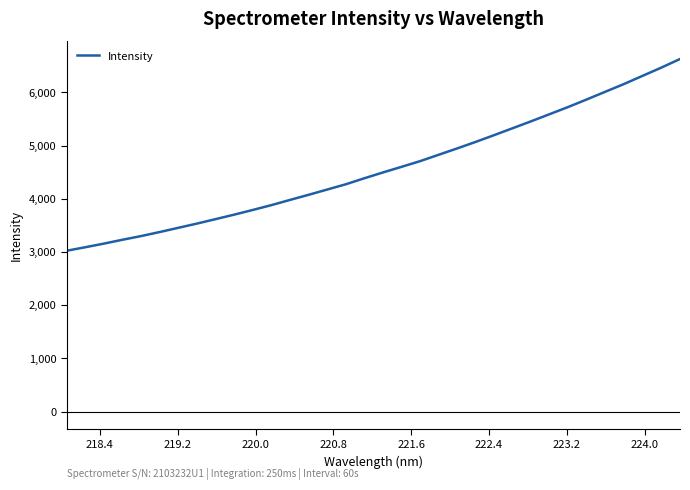

What is the maximum value shown in the chart?

6627.1